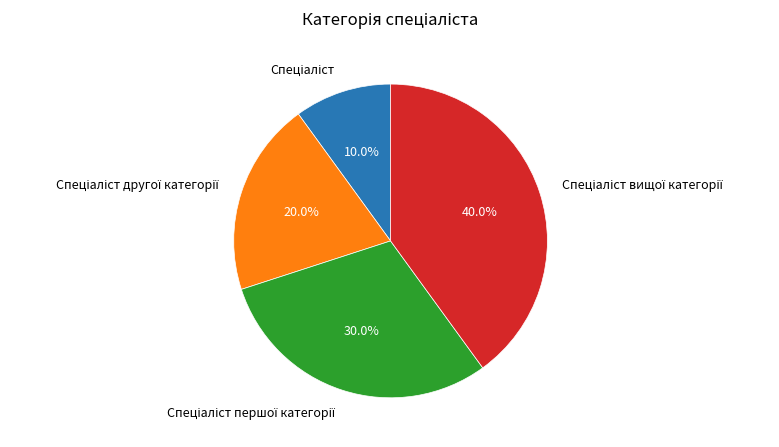

Does any single category account for the majority?

No